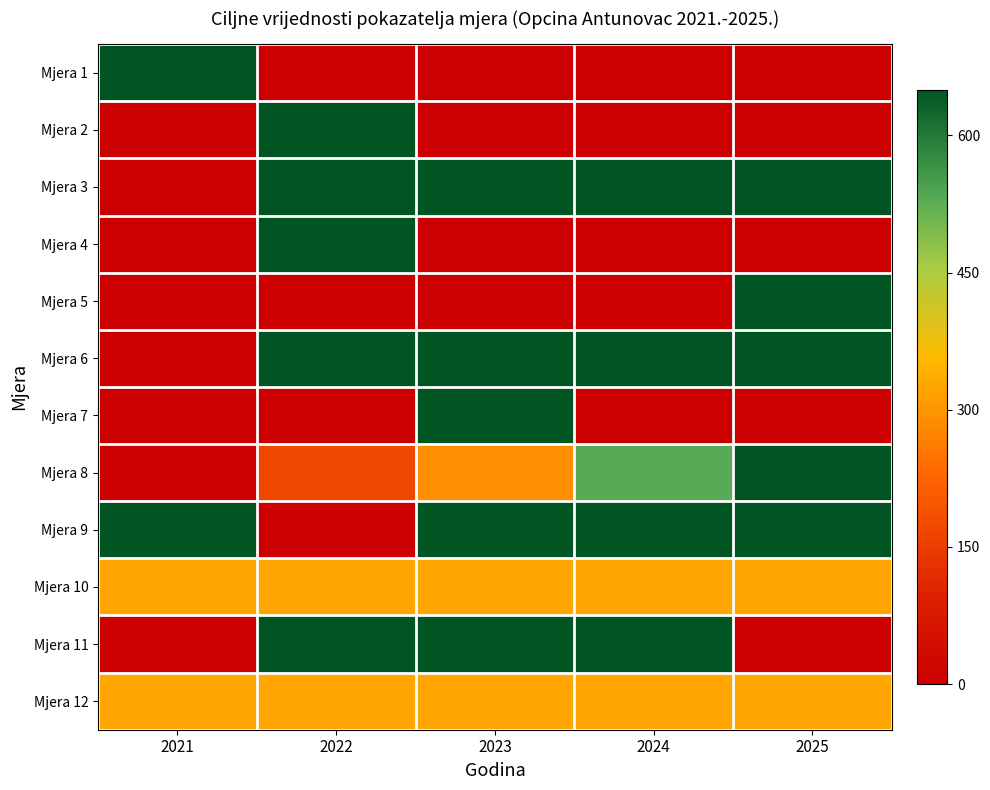

At which category is the sum across all series the highest?

2023